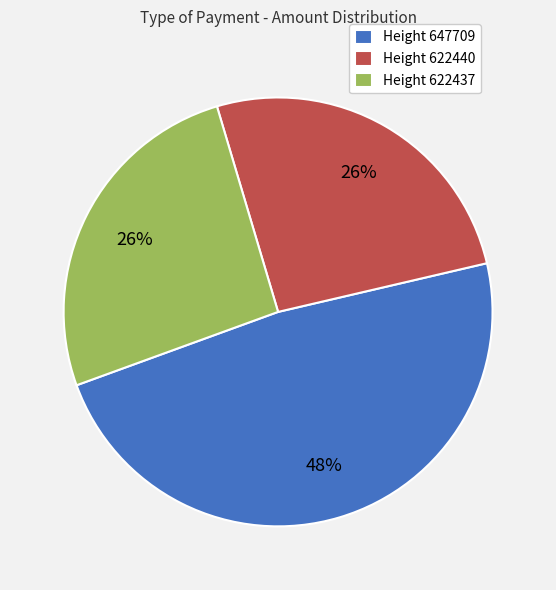

Which slice is the largest?

Height 647709